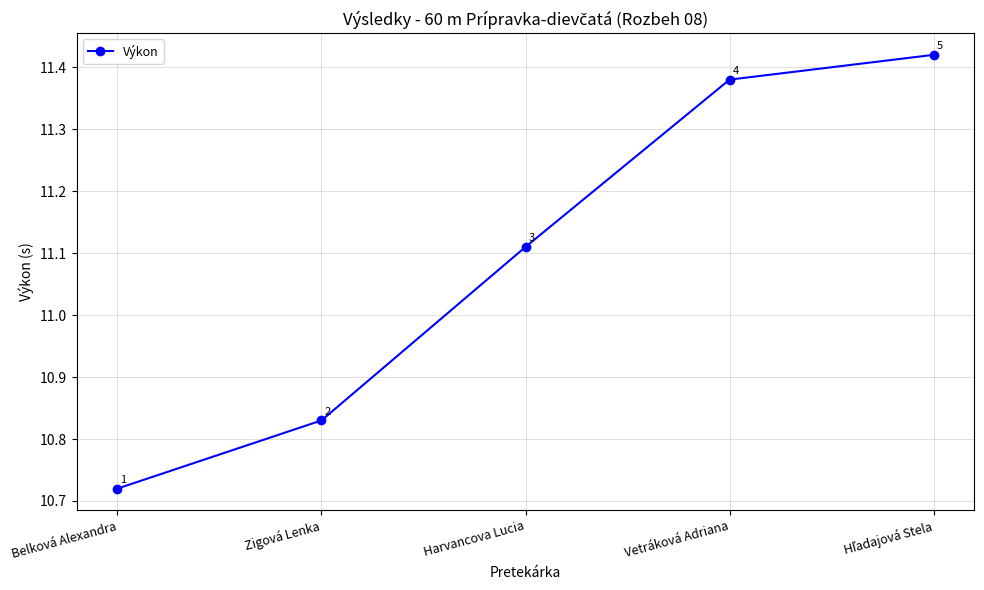

Does the chart display data point markers on the line(s)?

Yes